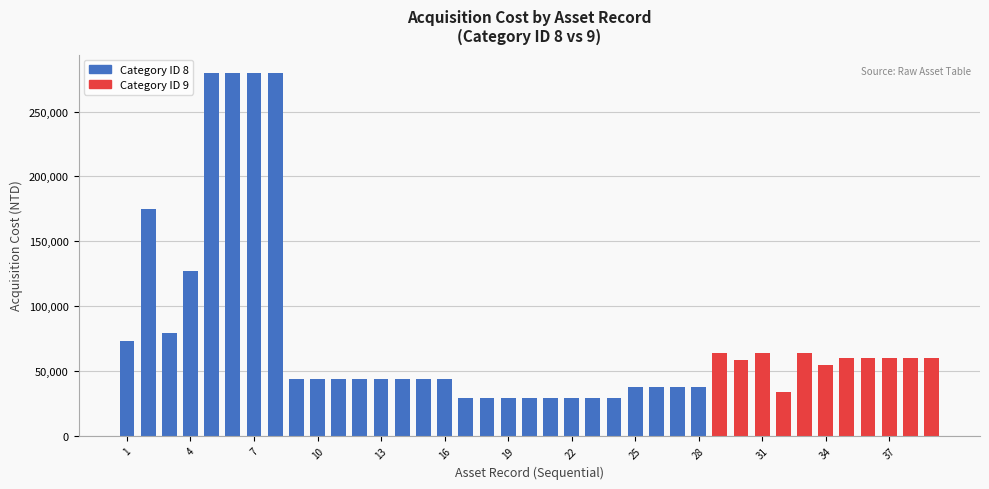

What is the sum of the values at 38 and 22?

88913